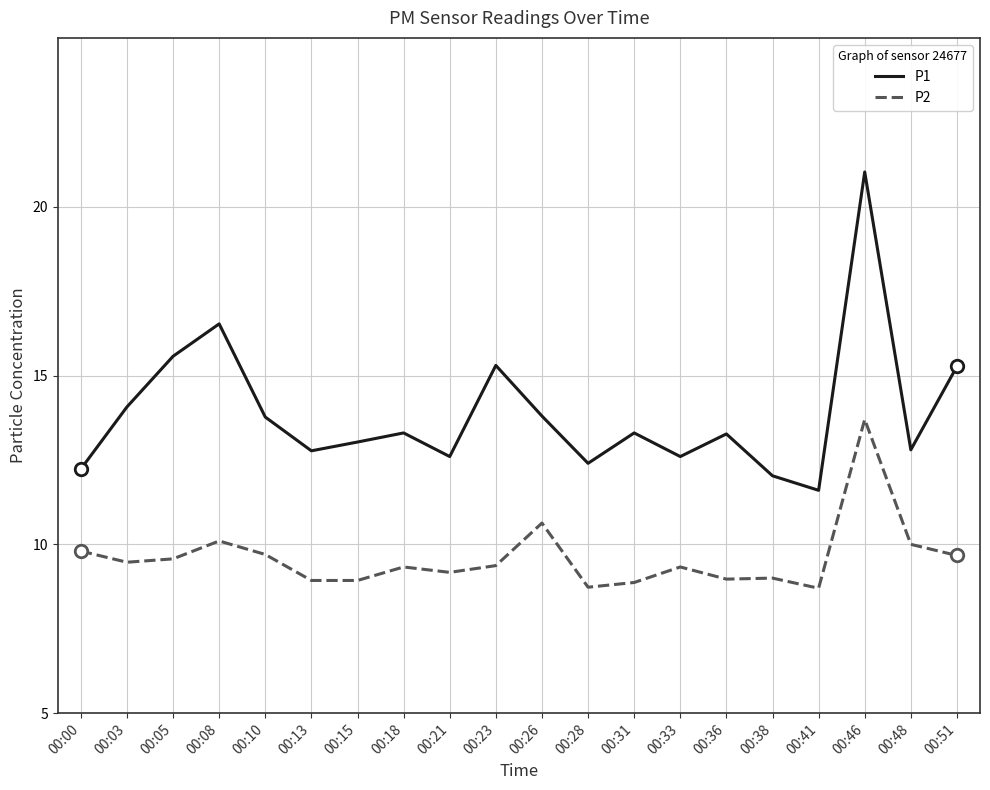

True or false: P1 and P2 cross at least once.

False